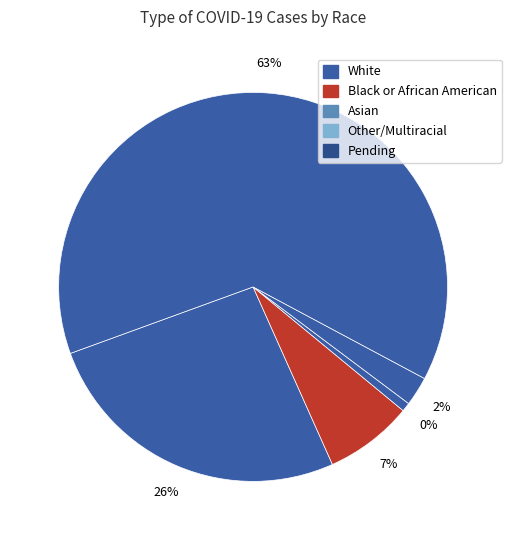

What is the largest slice in the pie chart?

Pending